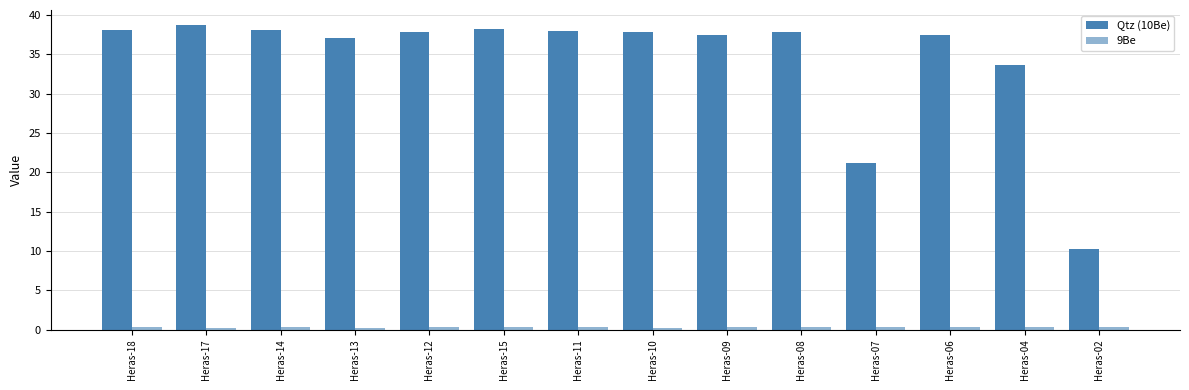

Is the value of Qtz (10Be) at Heras-18 greater than the value of 9Be at Heras-08?

Yes